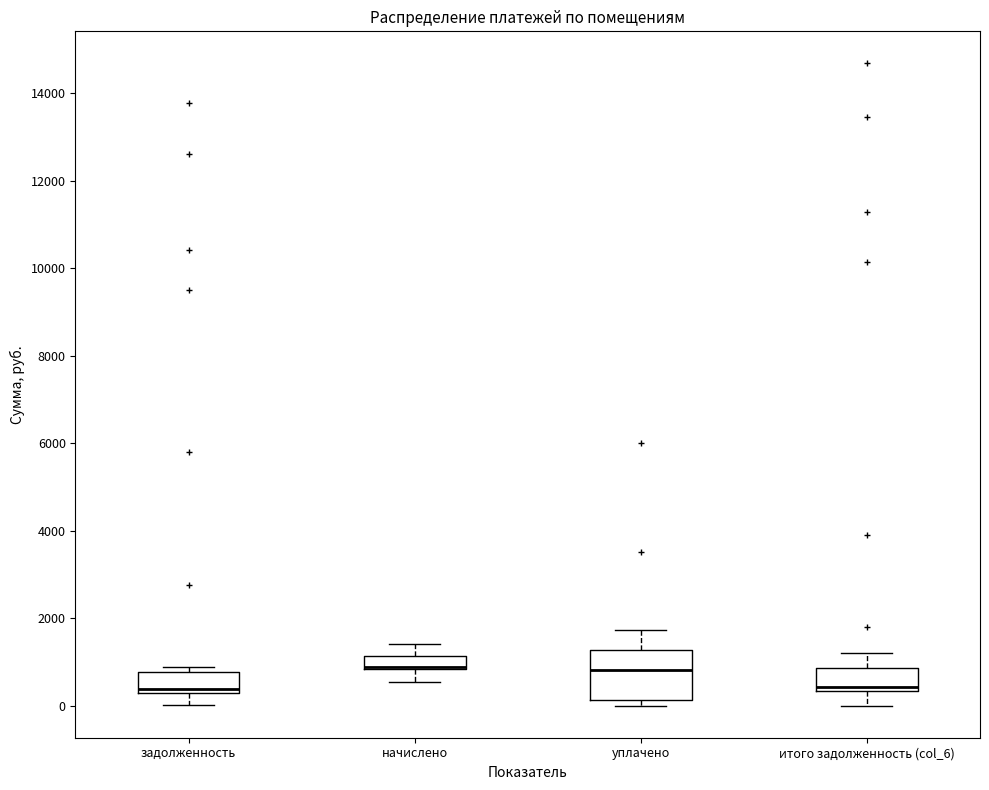

Where is the upper edge of the box for уплачено on the y-axis? The values are not printed on the chart, so give them approximately, as read against the axis.

1200